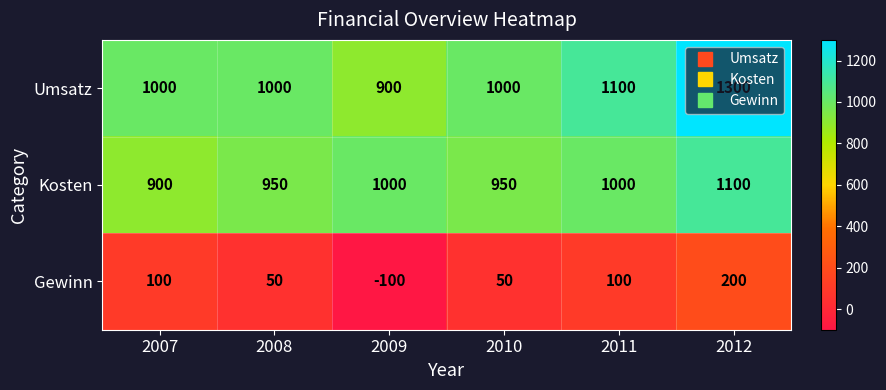

Count the Umsatz values in the range 1000 to 1100.

4